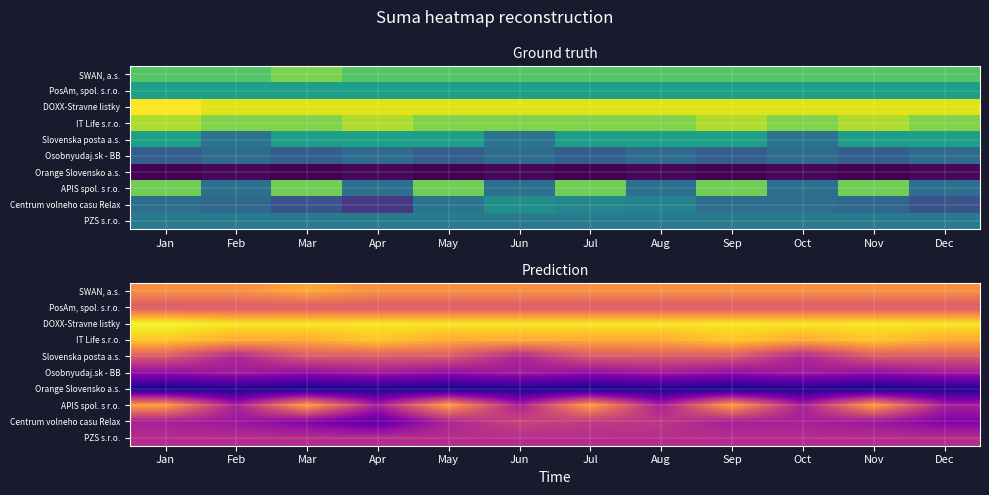

What is the difference between the maximum and second lowest values in the Slovenska posta a.s. series?

1.2